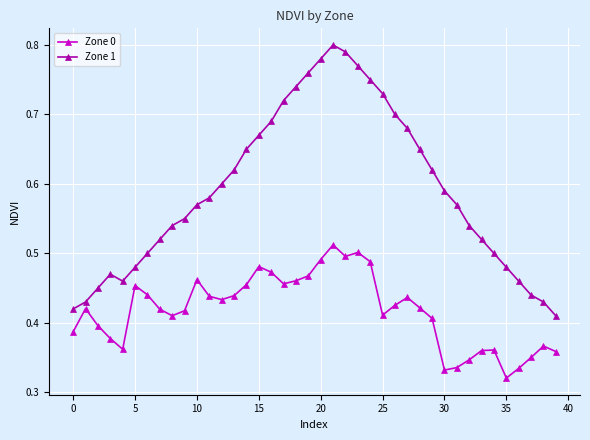

Which series has the widest spread of values?

Zone 1